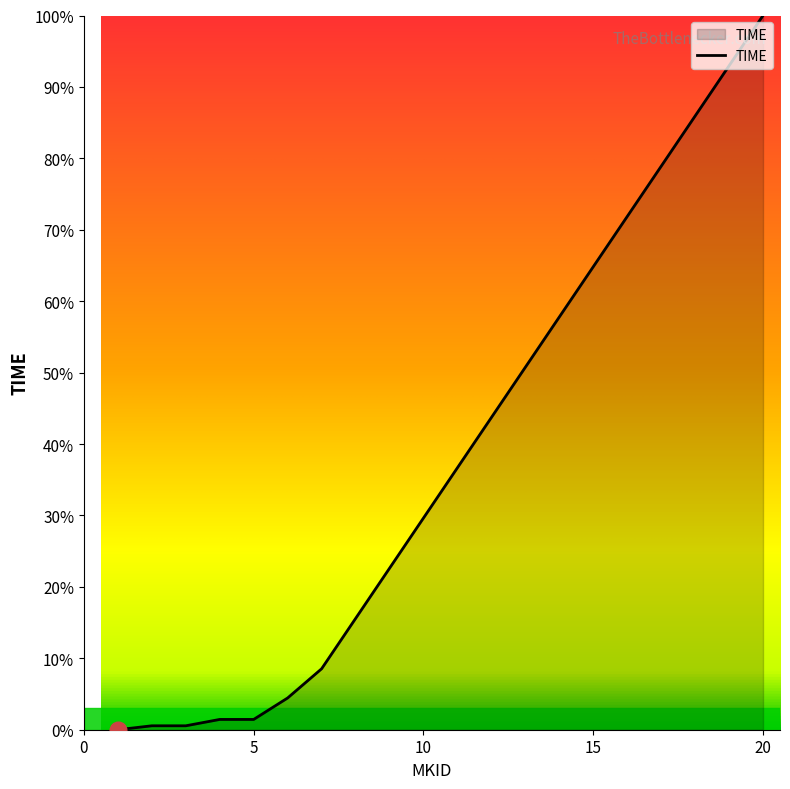

At which label is the value closest to 50?

13